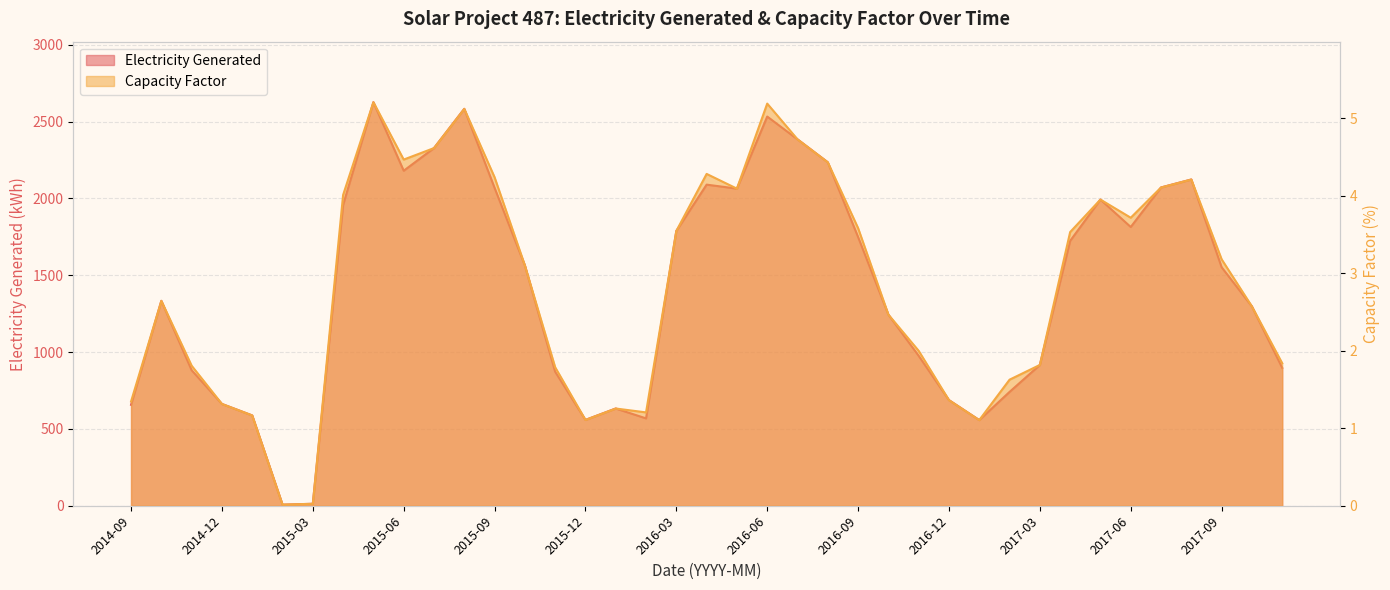

At 2014-10, list the series in order from largest to smallest.

Electricity Generated, Capacity Factor